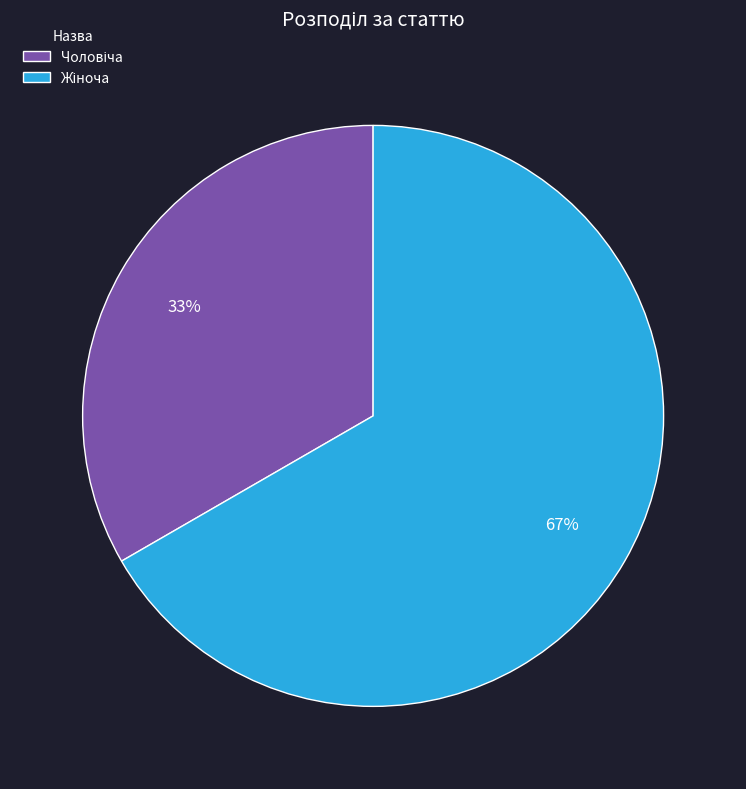

To the nearest percent, what is the average slice percentage?

50%